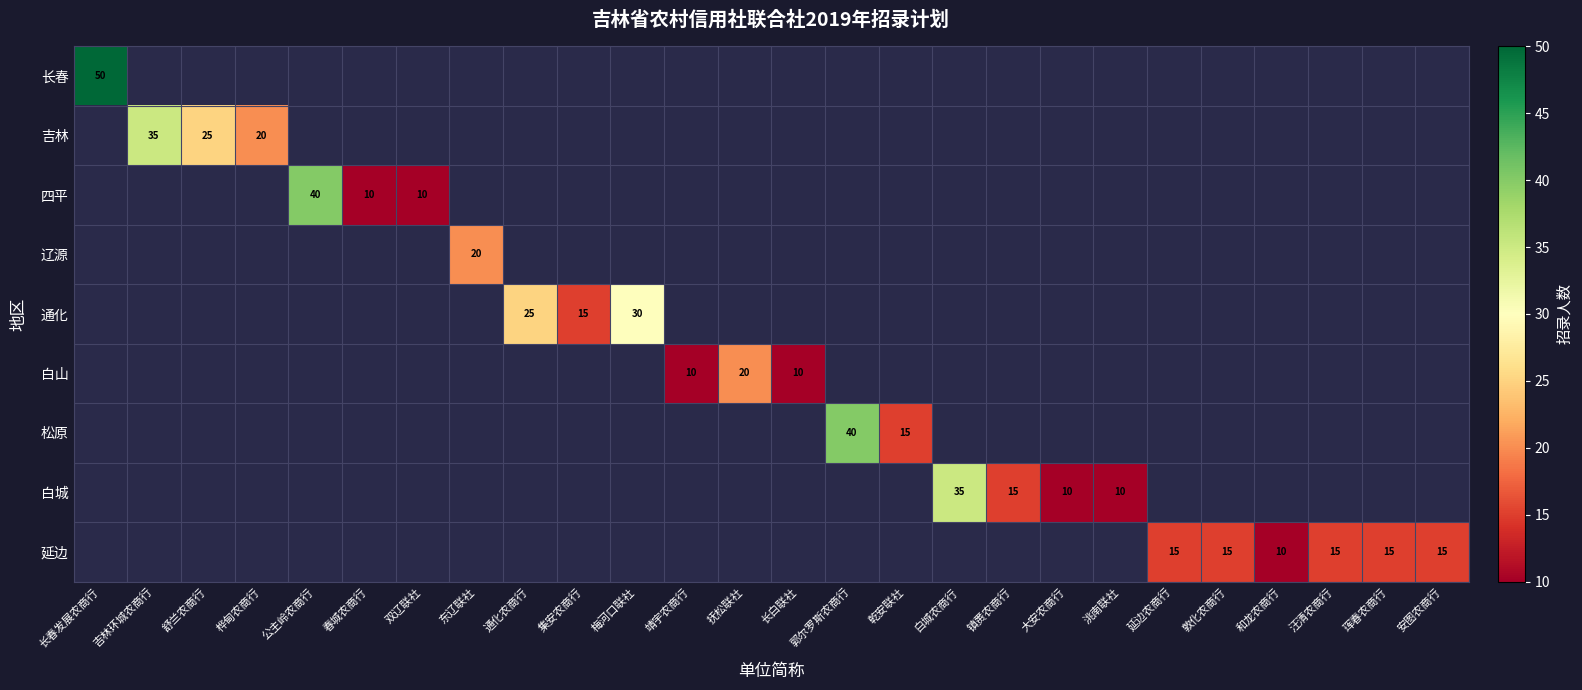

Is it true that 白山 equals 8 at 抚松联社?

False